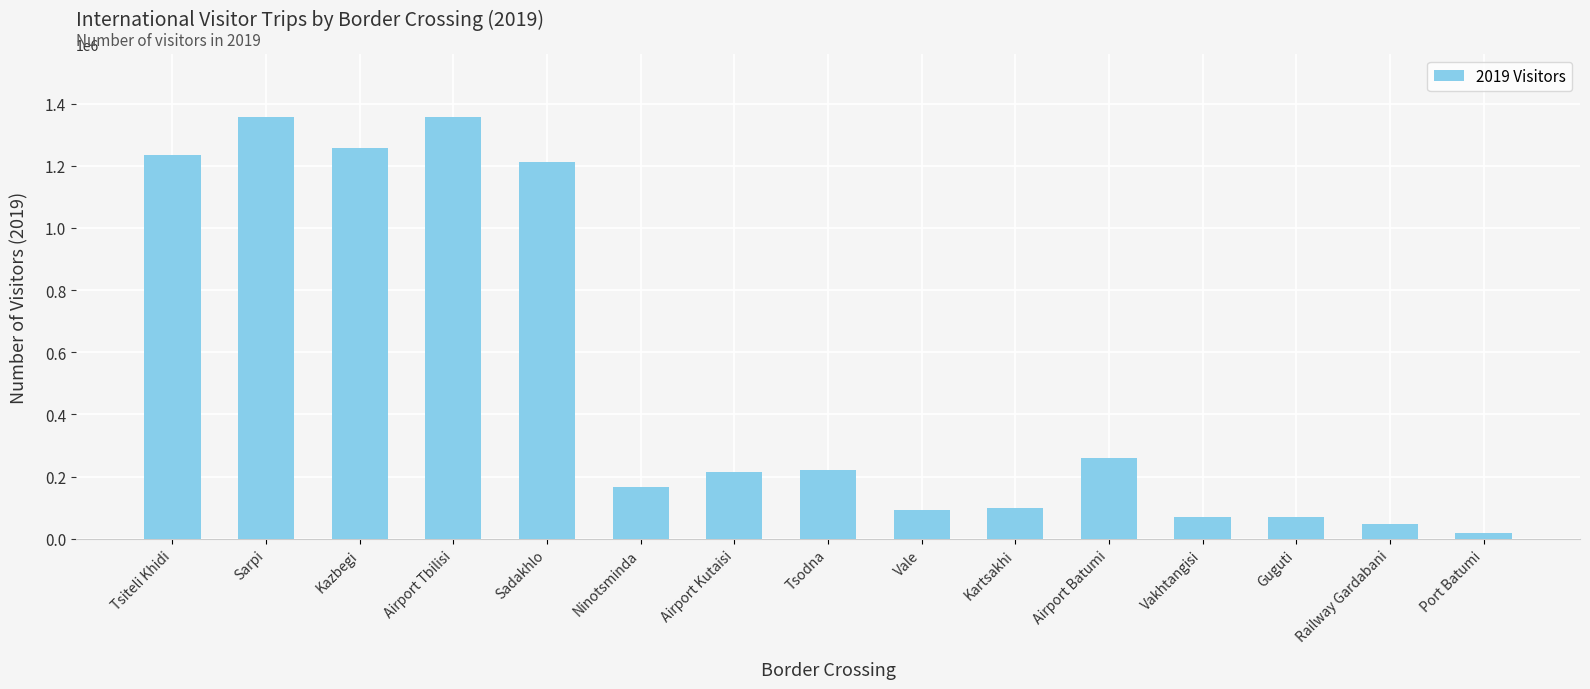

What position from the left is Ninotsminda?

6